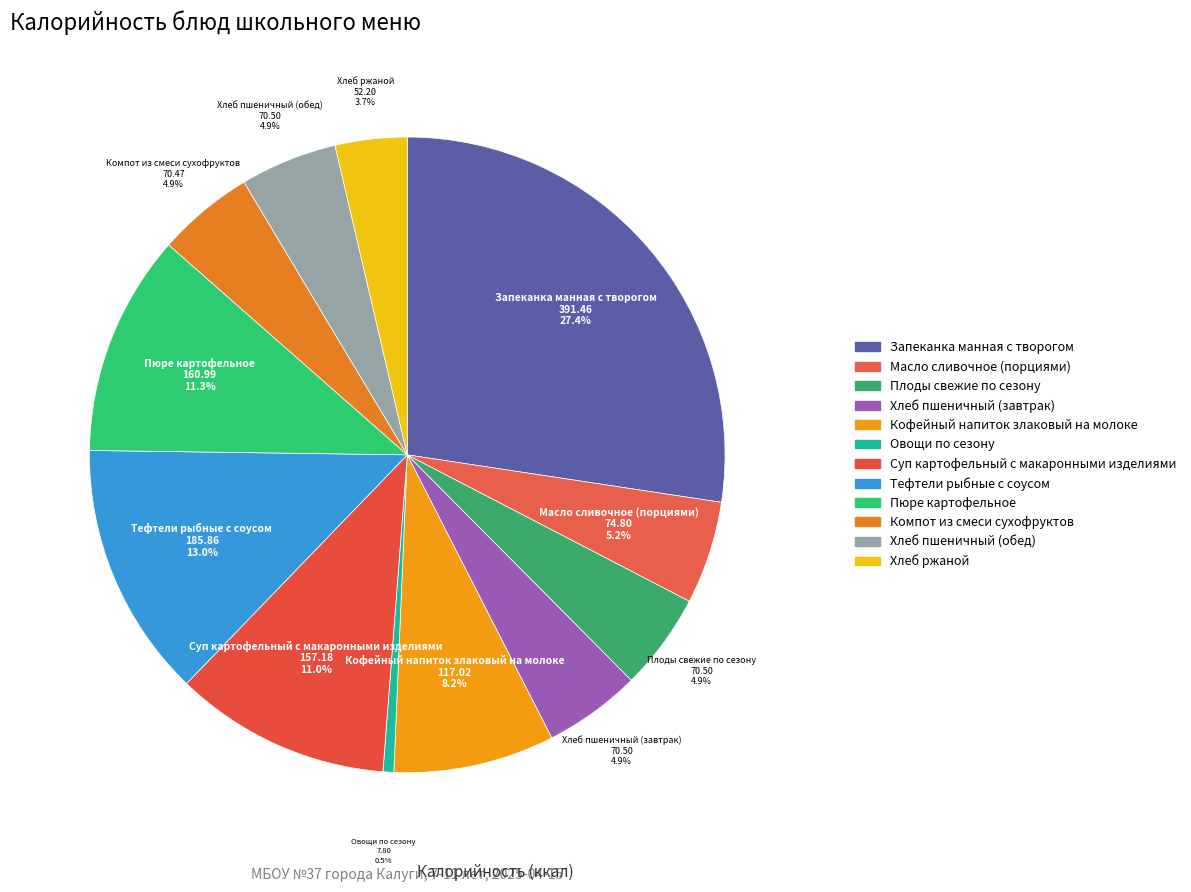

What percentage is the Овощи по сезону slice, to the nearest percent?

1%